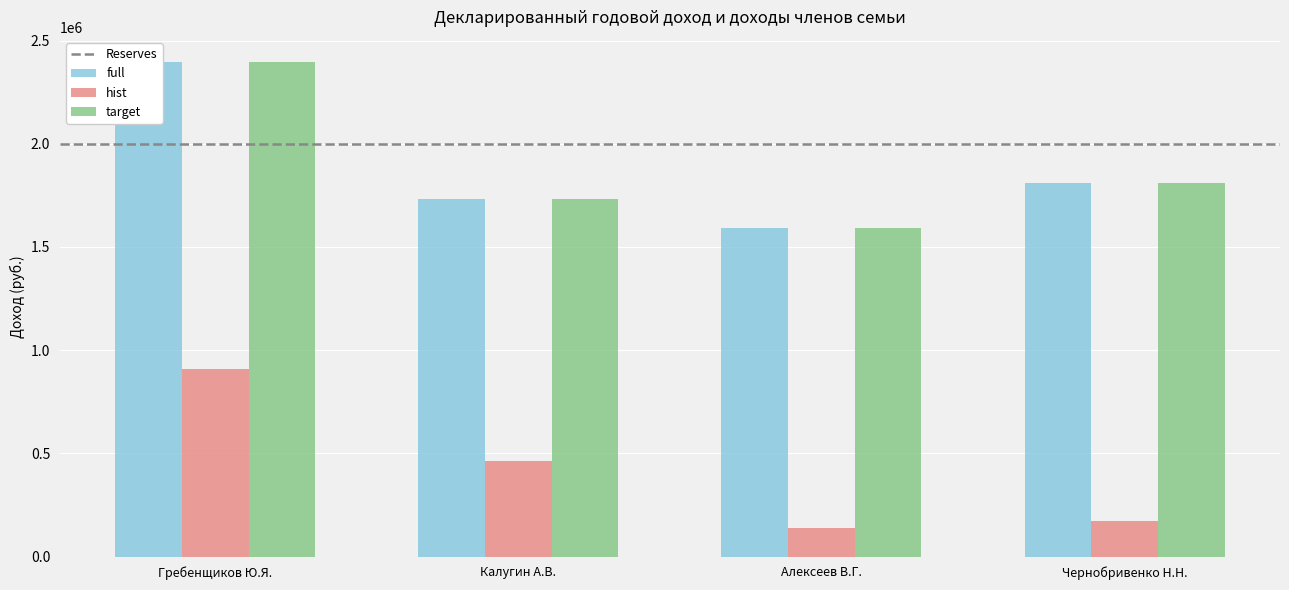

At which category is the sum across all series the highest?

Гребенщиков Ю.Я.